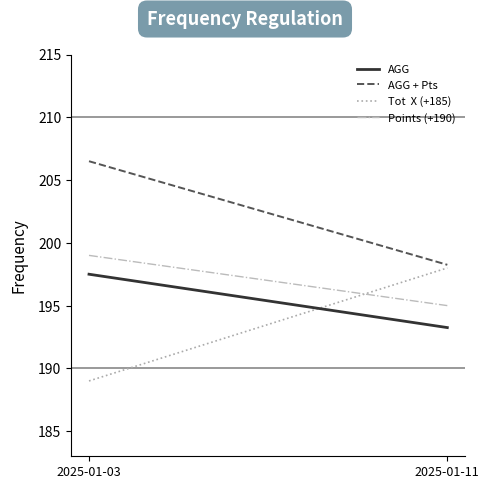

Does the chart display data point markers on the line(s)?

No